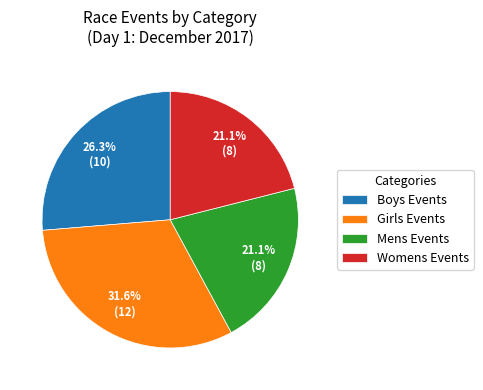

Is there a majority slice in this chart?

No